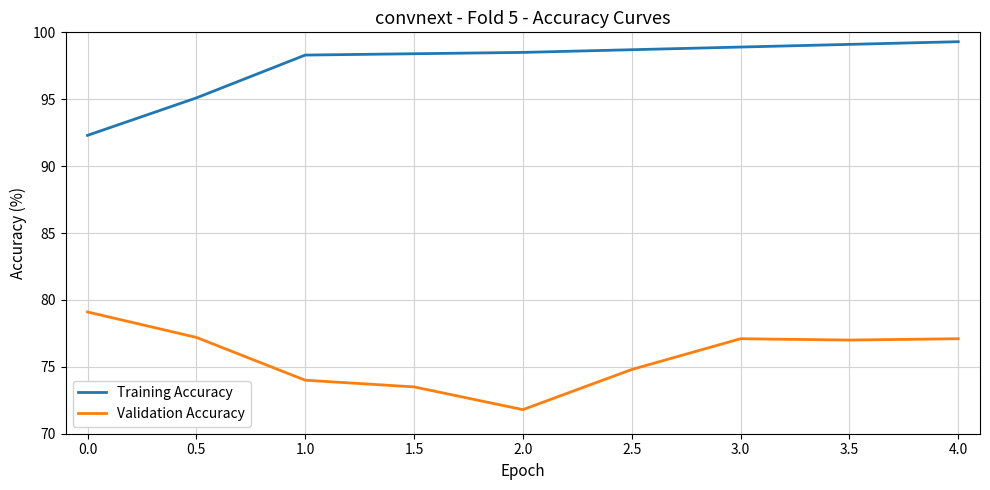

What is the approximate value of Training Accuracy at 0.5?

95.1